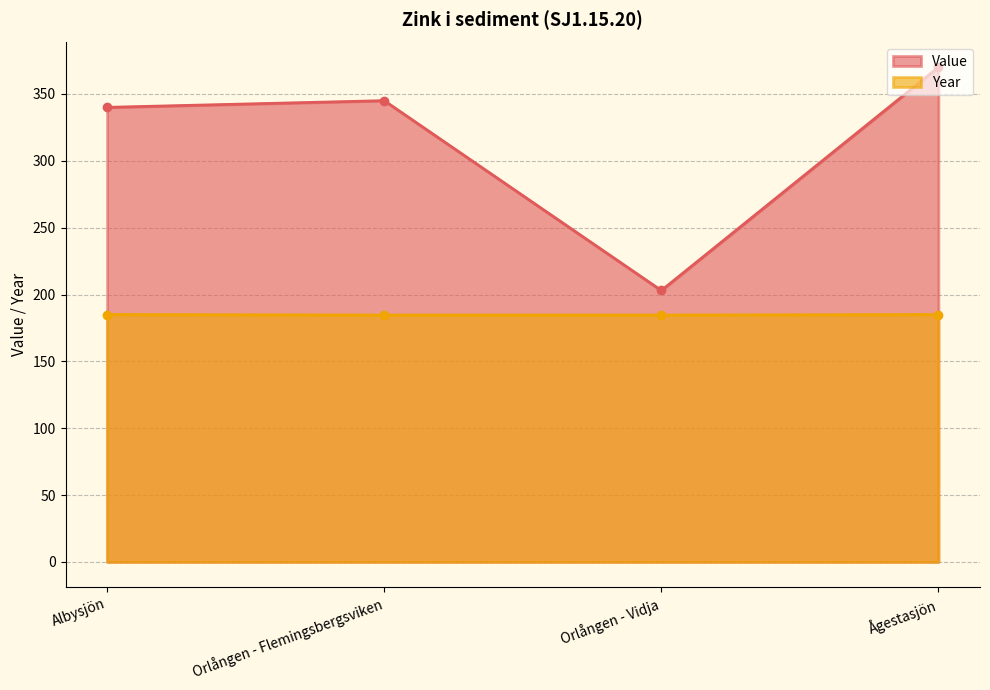

Count the number of categories in the chart.

4